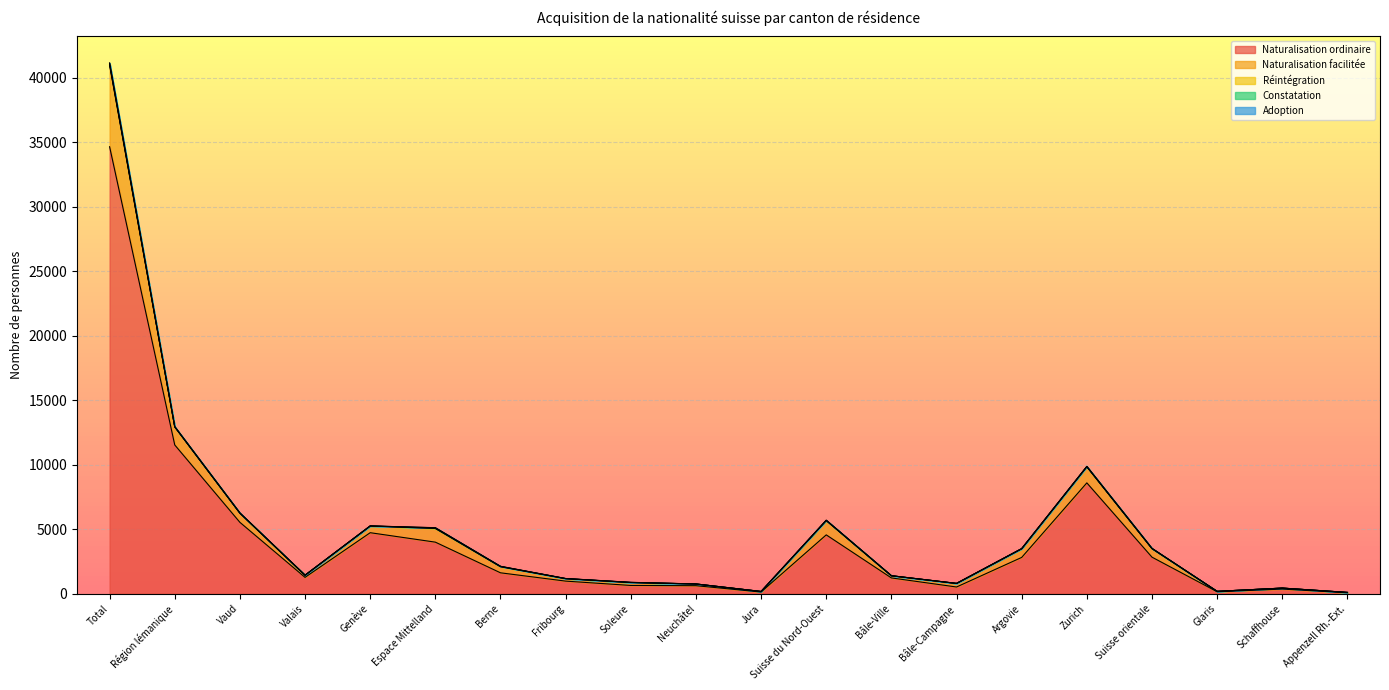

How many times do Adoption and Constatation cross each other?

1